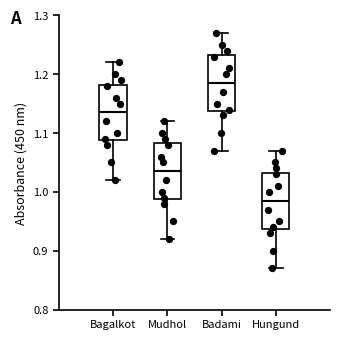

Which box's median line is the lowest?

Hungund